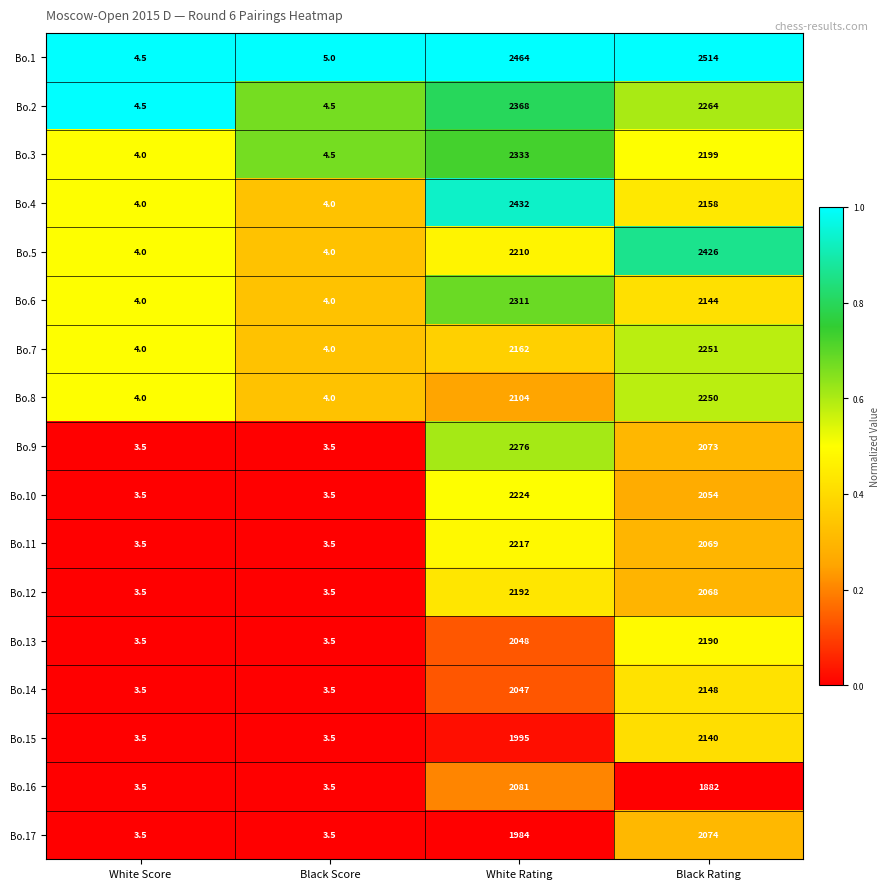

What is the maximum value shown in the chart?

2514.0